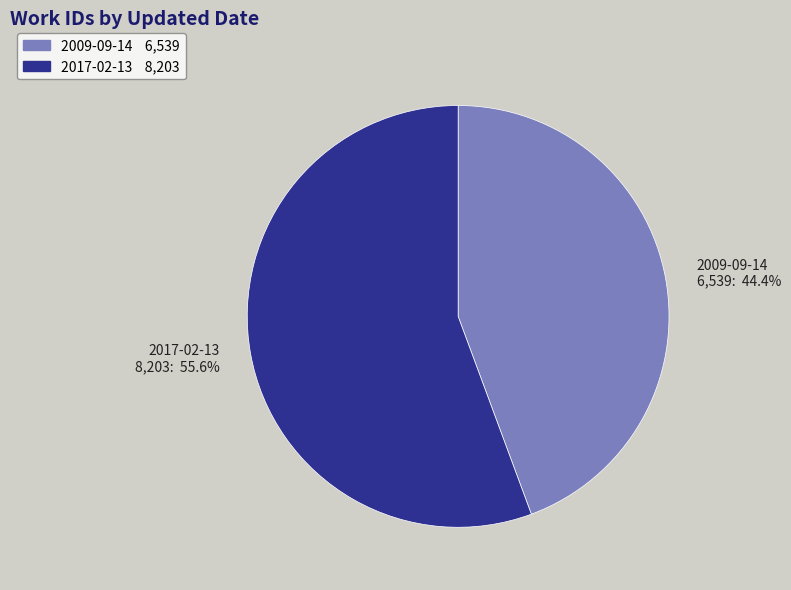

Is there any slice that represents more than half of the pie?

Yes